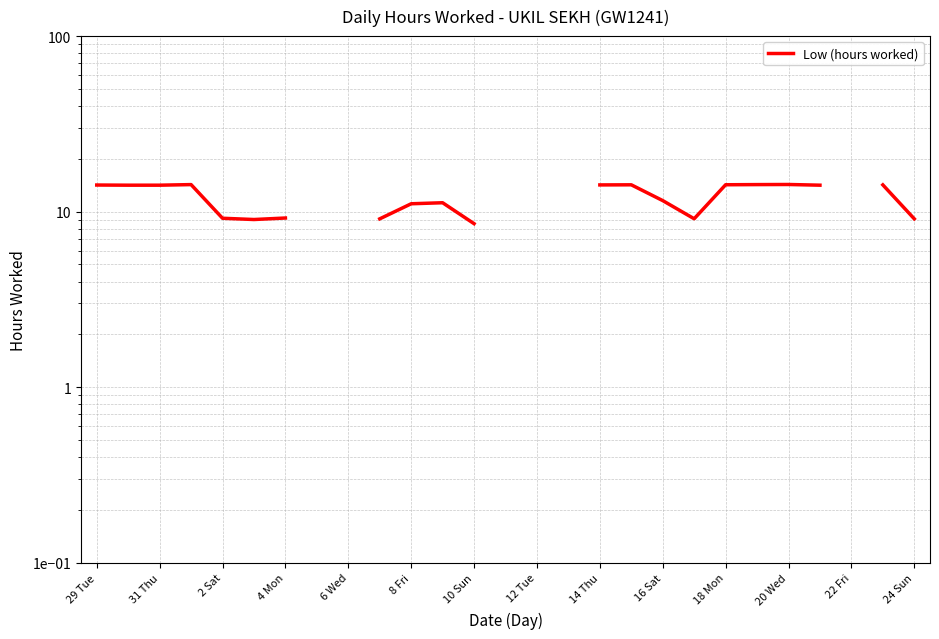

The chart shows a value of 4.0 at 20 Wed. True or false?

False